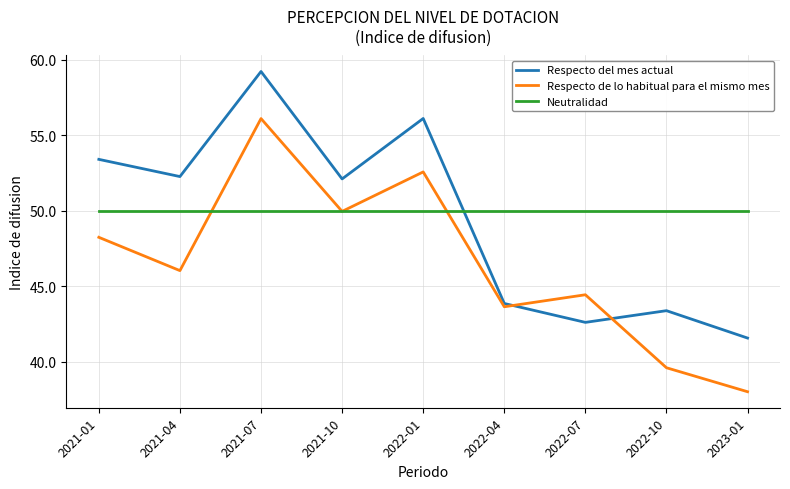

Reading right to left, what are all the values shown in this chart?

Respecto del mes actual: 2023-01=41.6	2022-10=43.4	2022-07=42.6	2022-04=43.9	2022-01=56.1	2021-10=52.1	2021-07=59.2	2021-04=52.3	2021-01=53.4
Respecto de lo habitual para el mismo mes: 2023-01=38.0	2022-10=39.6	2022-07=44.4	2022-04=43.6	2022-01=52.6	2021-10=49.9	2021-07=56.1	2021-04=46.0	2021-01=48.2
Neutralidad: 2023-01=50.0	2022-10=50.0	2022-07=50.0	2022-04=50.0	2022-01=50.0	2021-10=50.0	2021-07=50.0	2021-04=50.0	2021-01=50.0